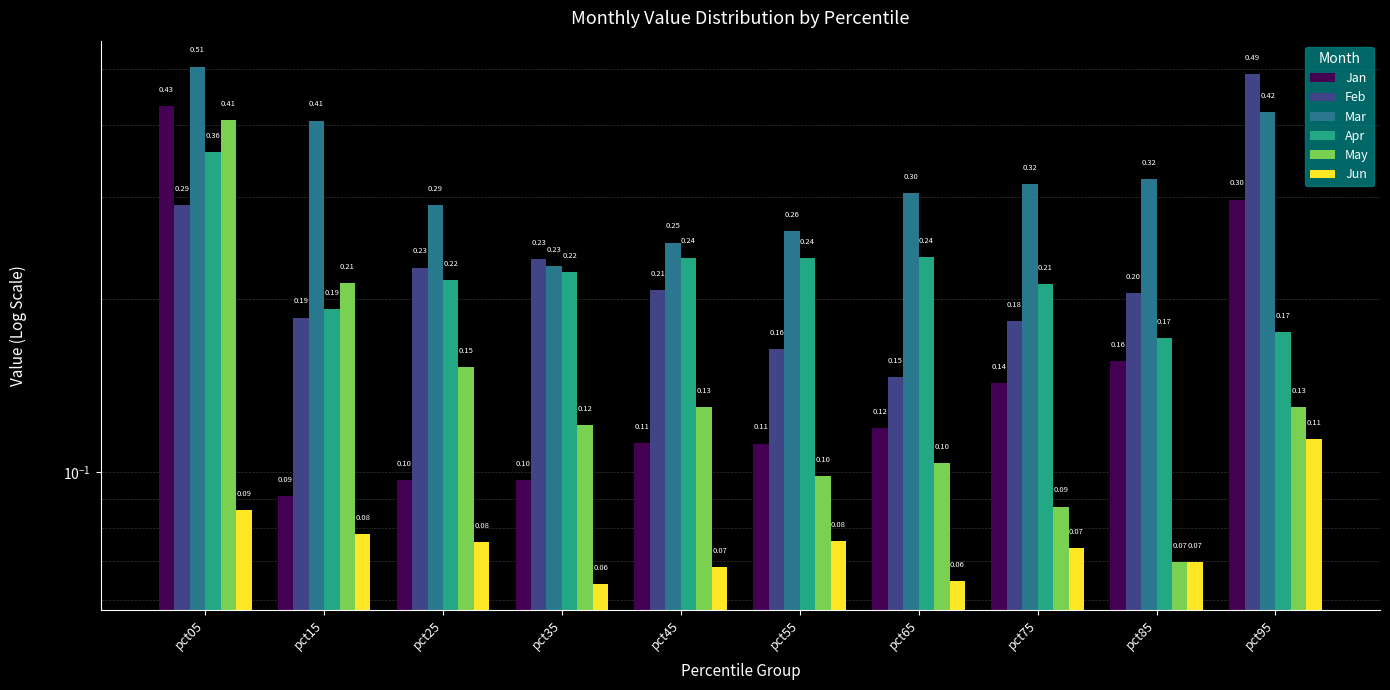

What are all the series names shown in the legend?

Jan, Feb, Mar, Apr, May, Jun